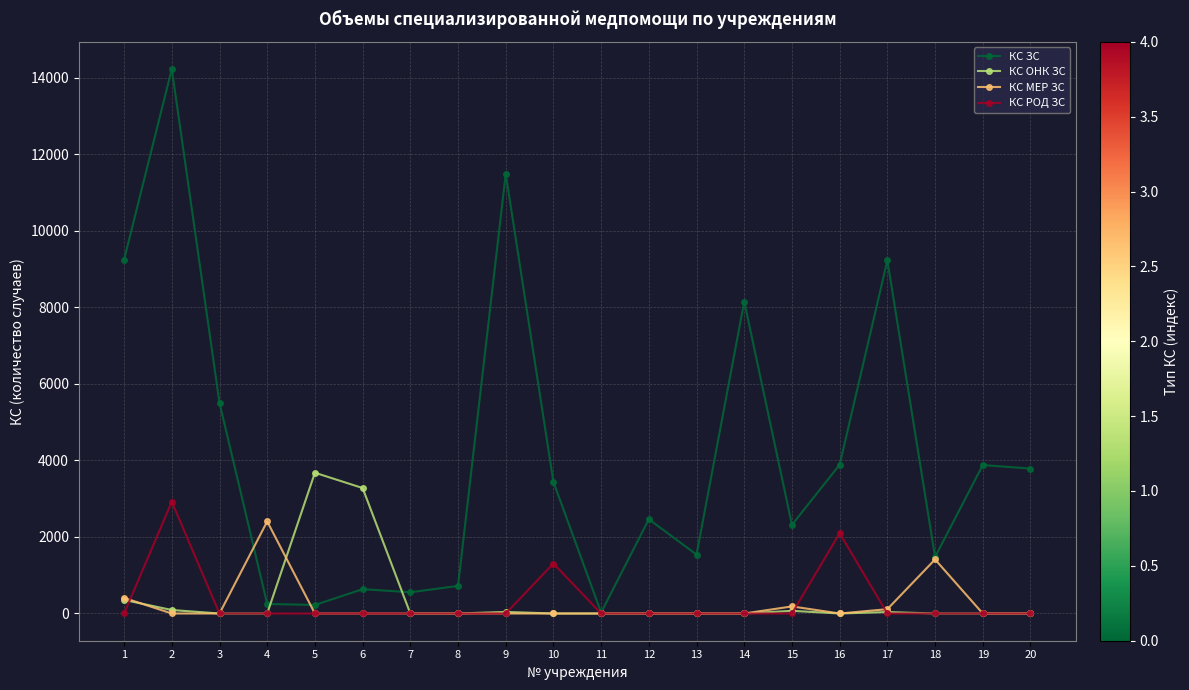

True or false: КС ОНК ЗС has more than 1 points higher than both neighbors.

True